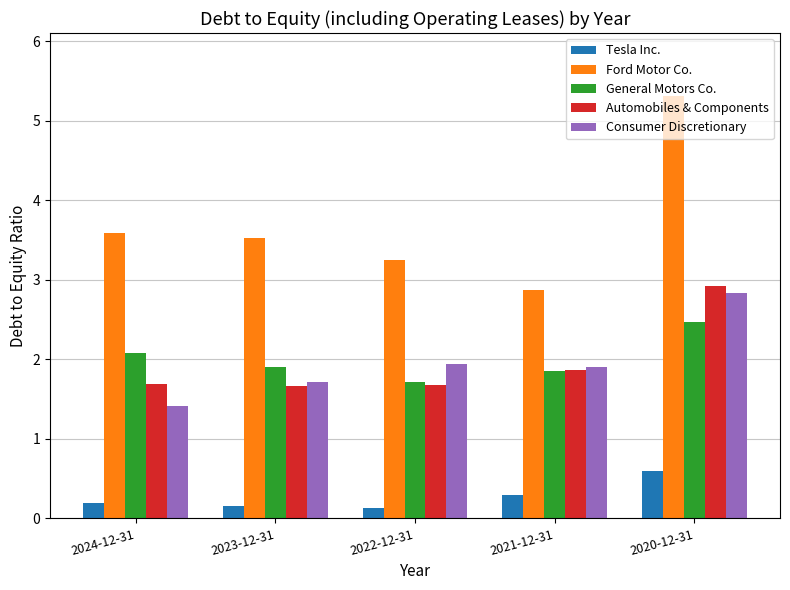

True or false: Consumer Discretionary has a value of 2.8 at 2022-12-31.

False